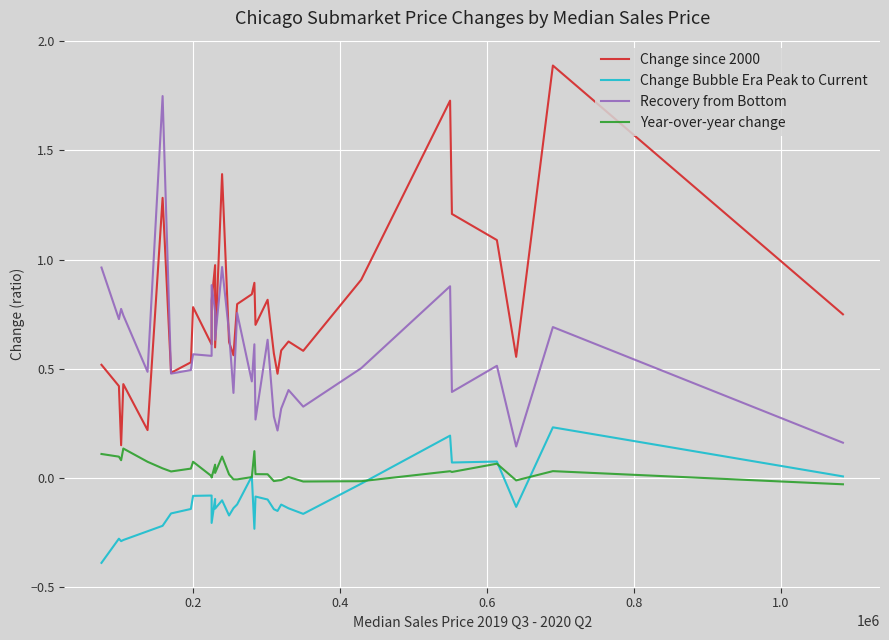

True or false: Change since 2000 has more than 2 interior local peaks.

True